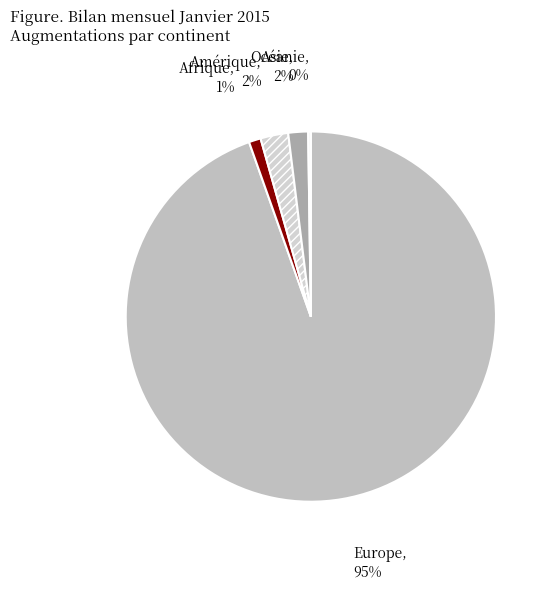

Which slice is the largest?

Europe